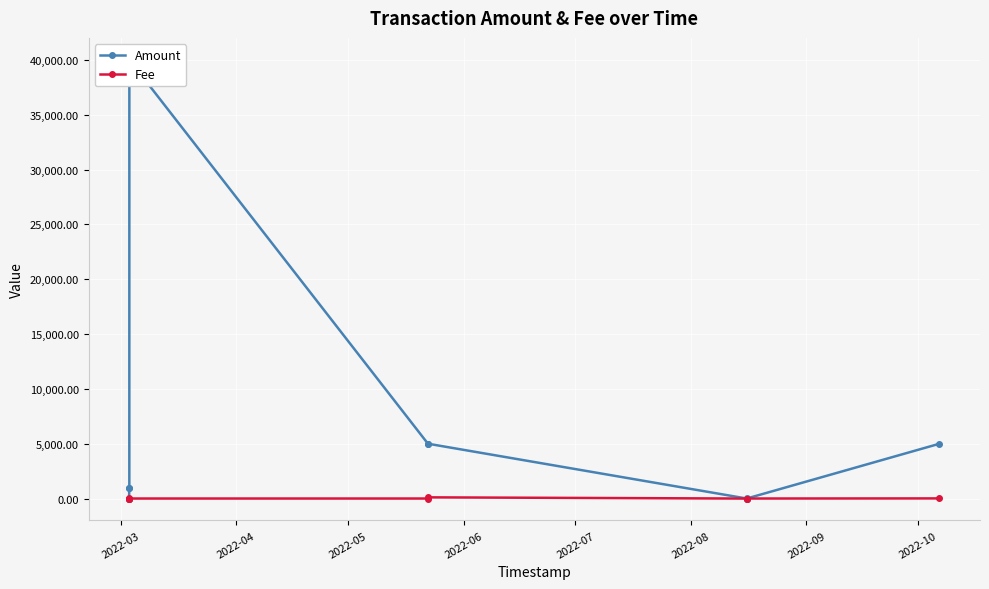

What is the label of the 7th point from the right?

2022-05